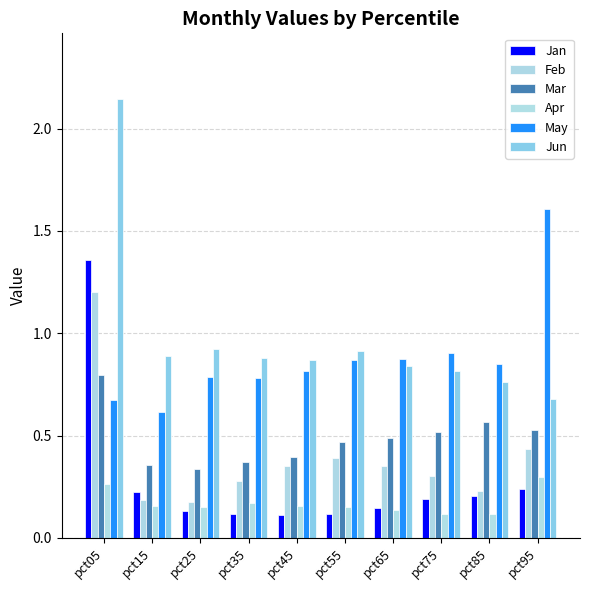

How many groups of bars are there?

10